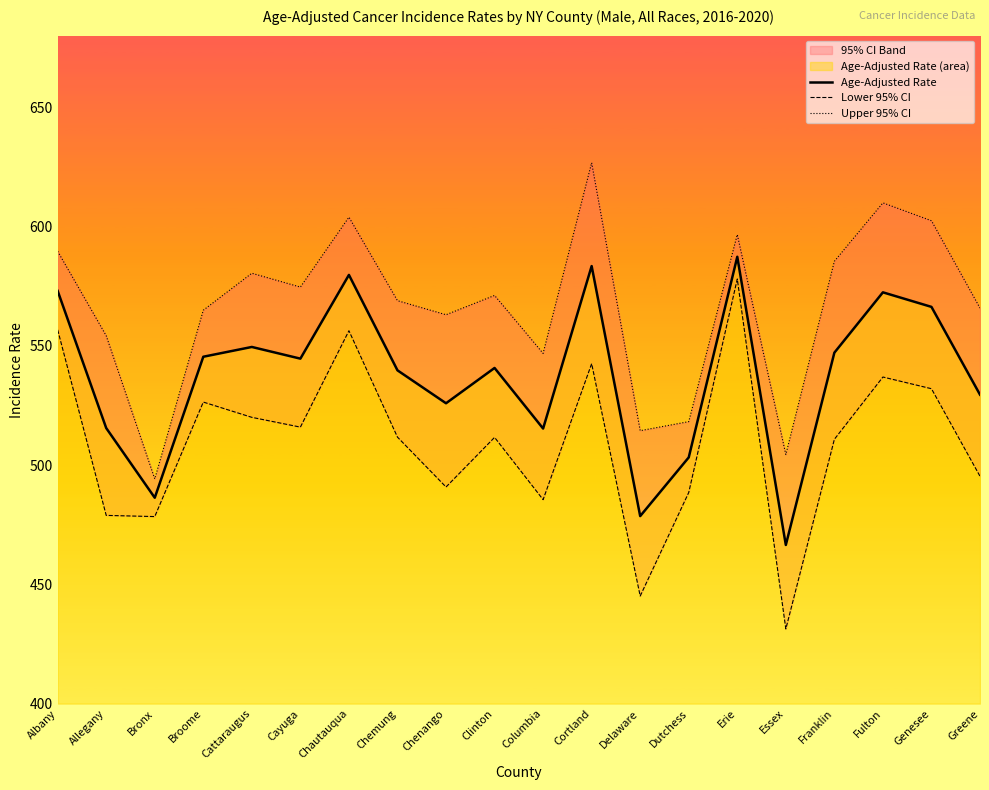

Between Allegany and Chemung, which series saw the biggest shift?

Lower 95% CI